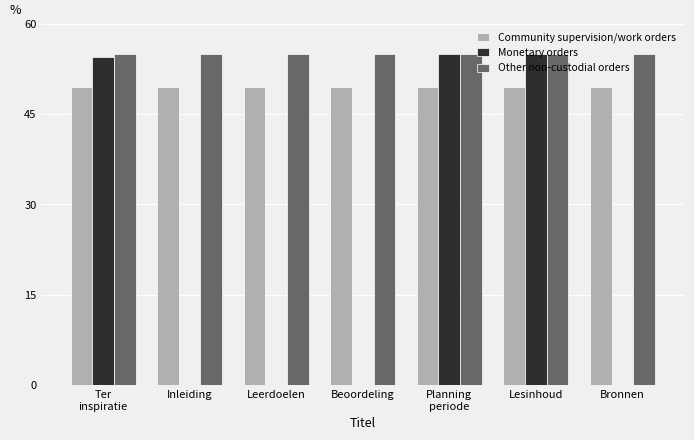

What is the approximate value of Monetary orders at Lesinhoud?

55.0